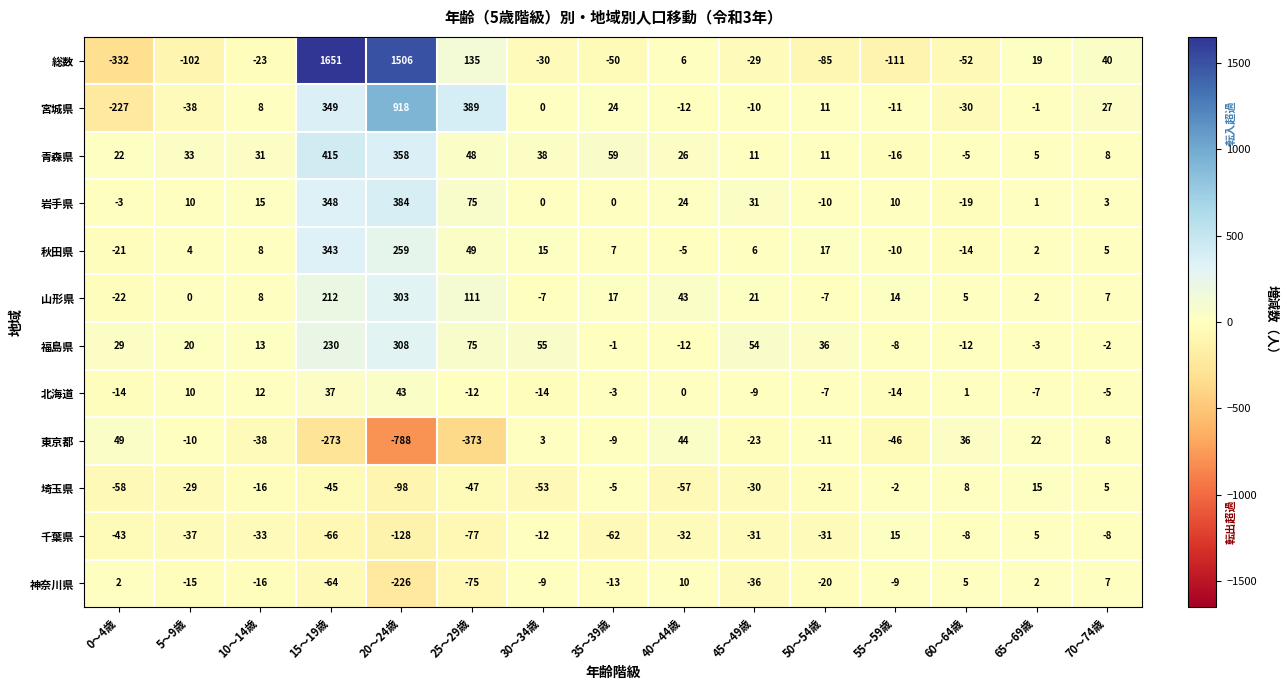

What is the average value of the 岩手県 series?

58